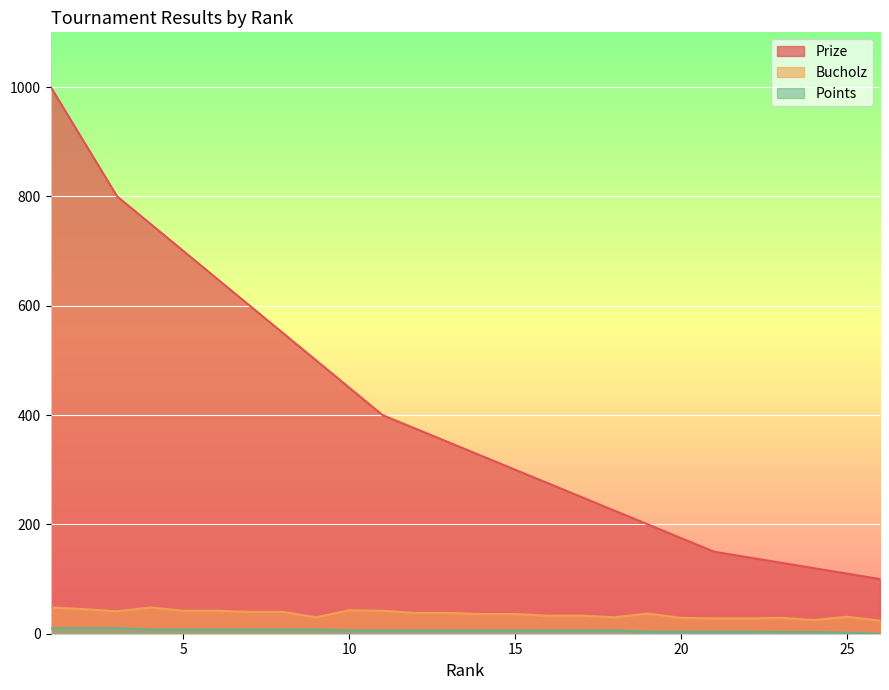

Is the value of Prize at 17 greater than the value of Points at 6?

Yes